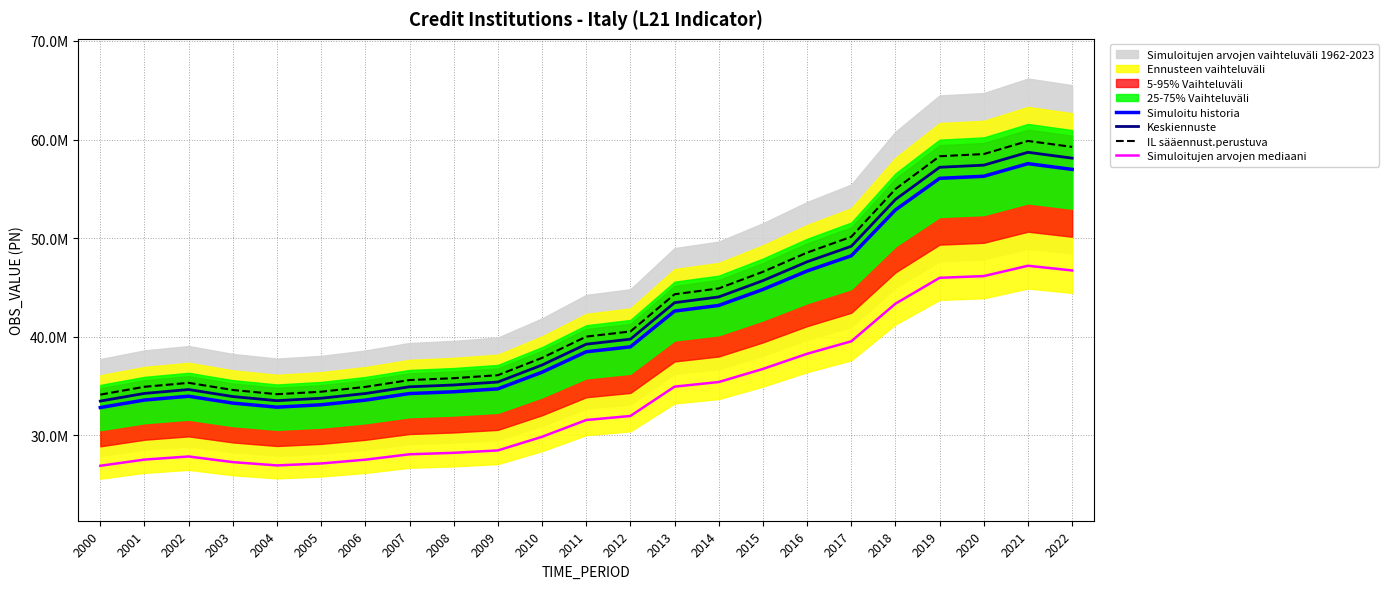

What is the value of the IL sääennust.perustuva point at the 11th from the left?

37848440.2